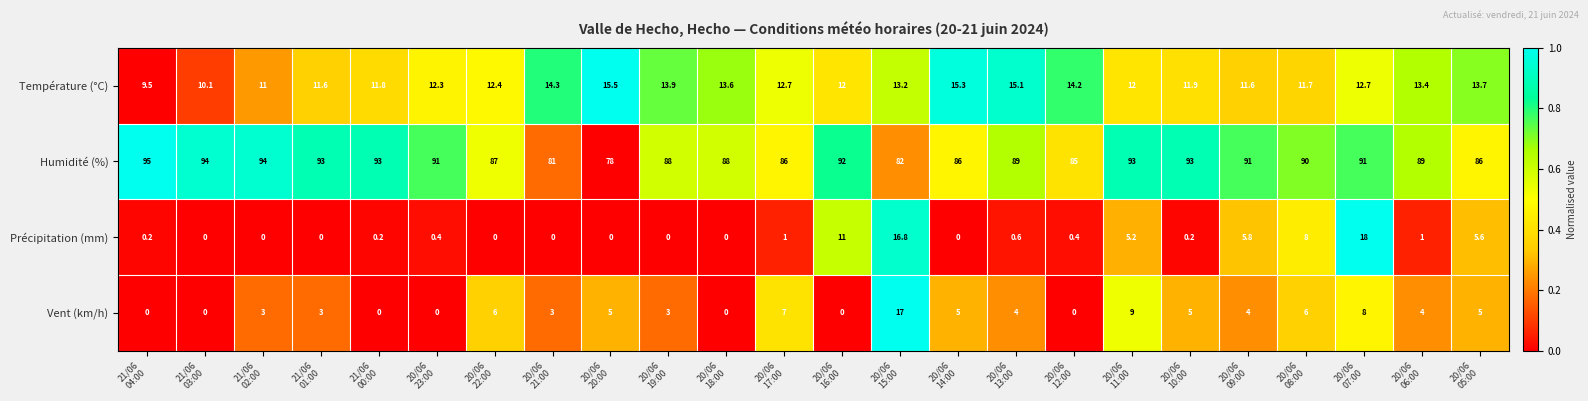

Rank the series by their maximum value, from lowest to highest.

Température (°C), Vent (km/h), Précipitation (mm), Humidité (%)